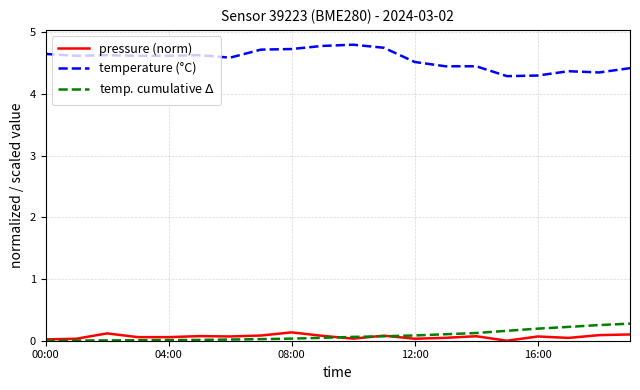

Which series has the largest range (max minus min)?

temperature (°C)